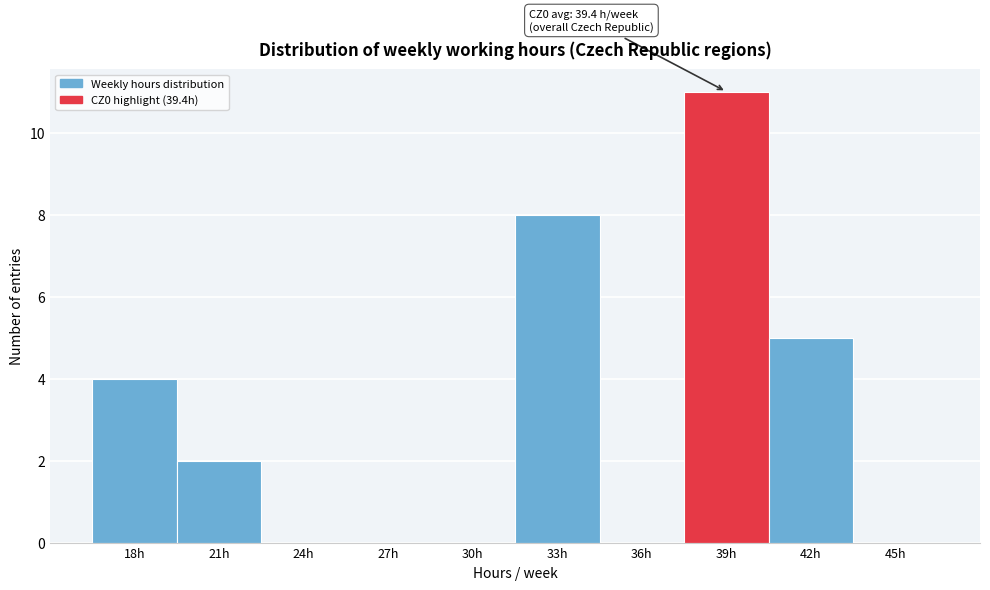

Reading left to right, transcribe all the data shown in this chart.

18h=4	21h=2	24h=0	27h=0	30h=0	33h=8	36h=0	39h=11	42h=5	45h=0